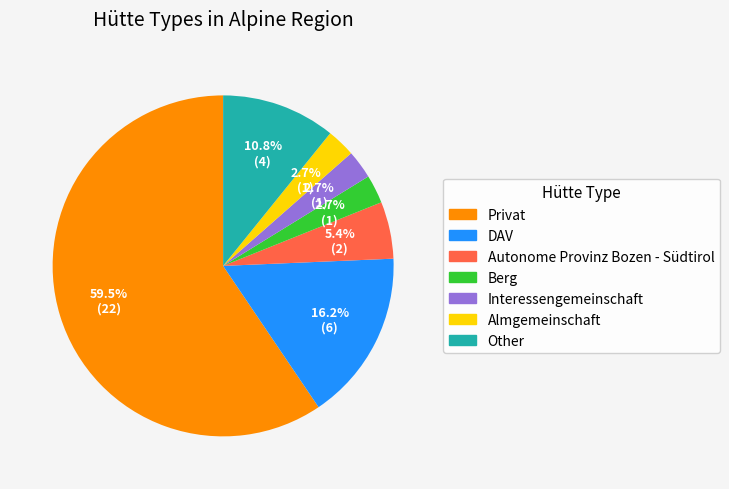

How many slices are in this pie chart?

7